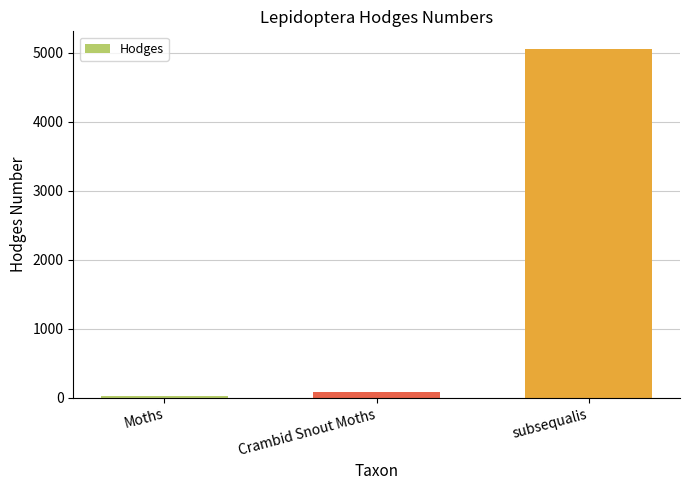

How many values exceed 80?

2